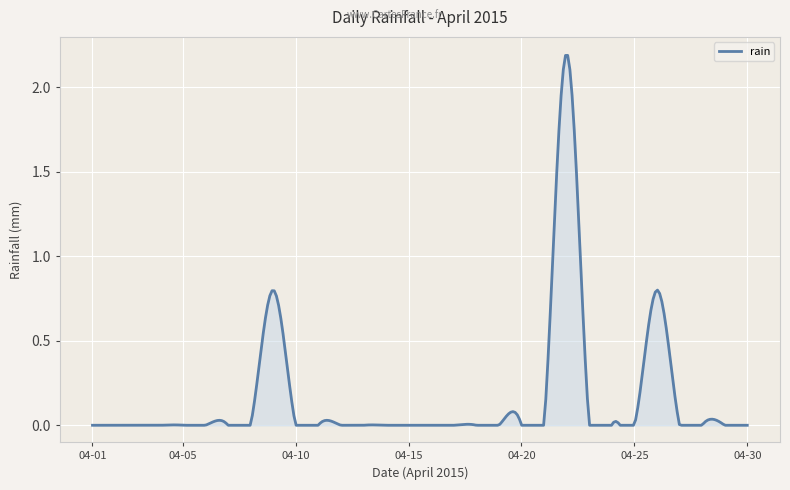

What is the maximum value shown in the chart?

2.2